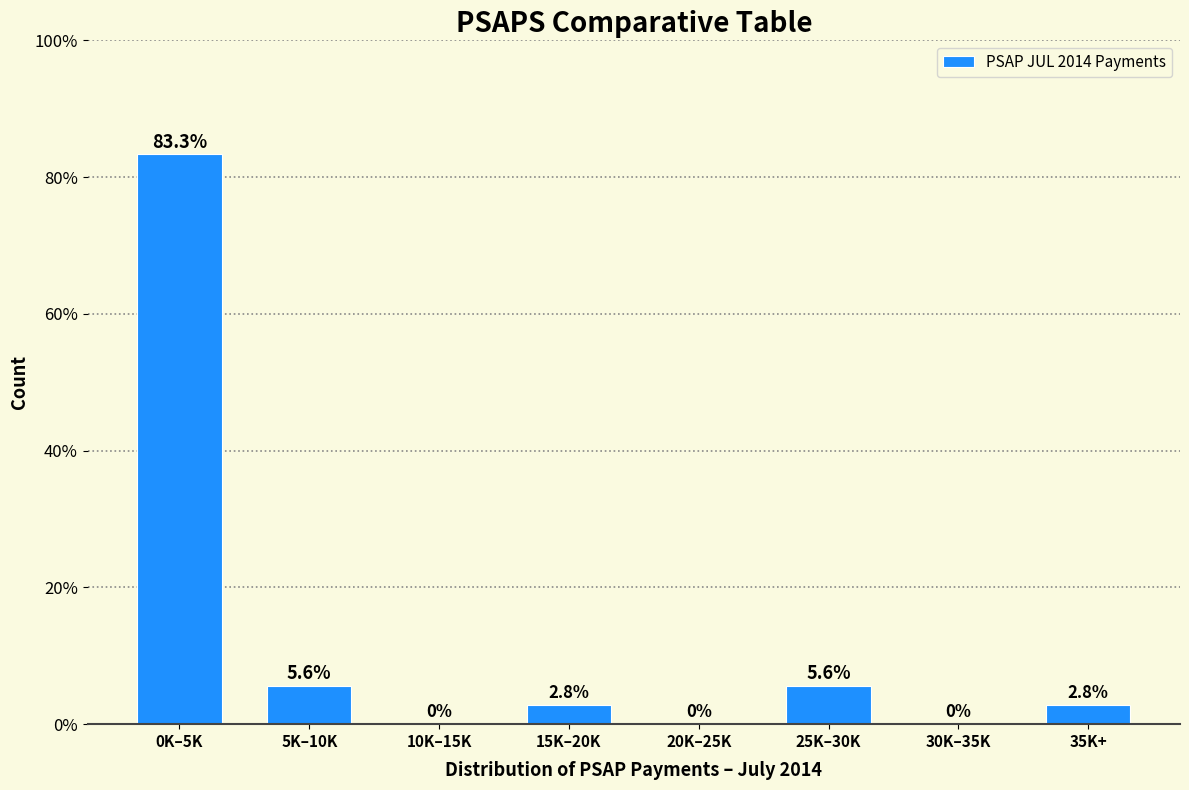

Reading left to right, list all the values displayed in this chart.

0K–5K=83.3	5K–10K=5.6	10K–15K=0.0	15K–20K=2.8	20K–25K=0.0	25K–30K=5.6	30K–35K=0.0	35K+=2.8